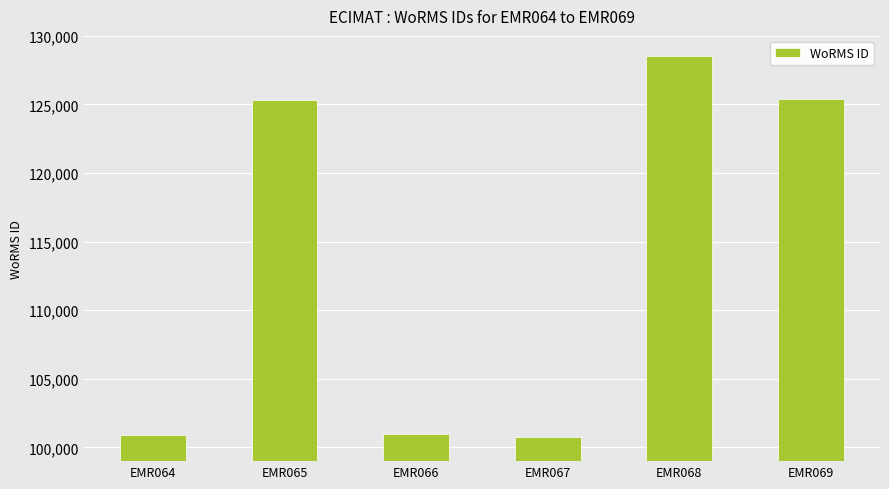

The chart shows a value of 66706 at EMR064. True or false?

False